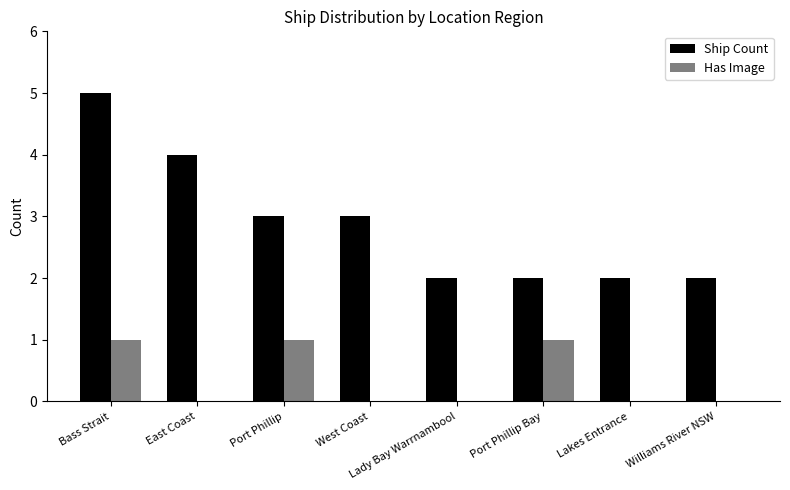

Is the value of Ship Count at Lakes Entrance greater than the value of Has Image at Lady Bay Warrnambool?

Yes